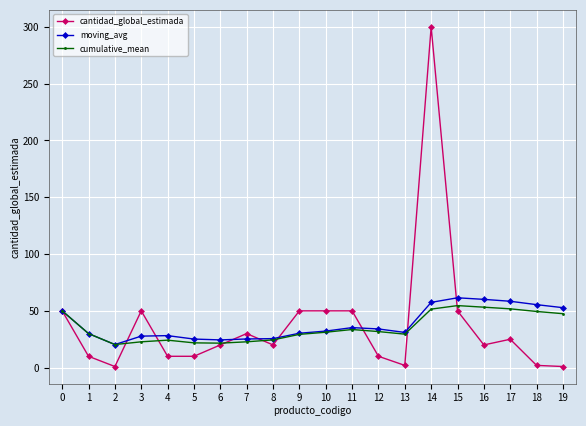

What is the sum of all cantidad_global_estimada values?

761.0